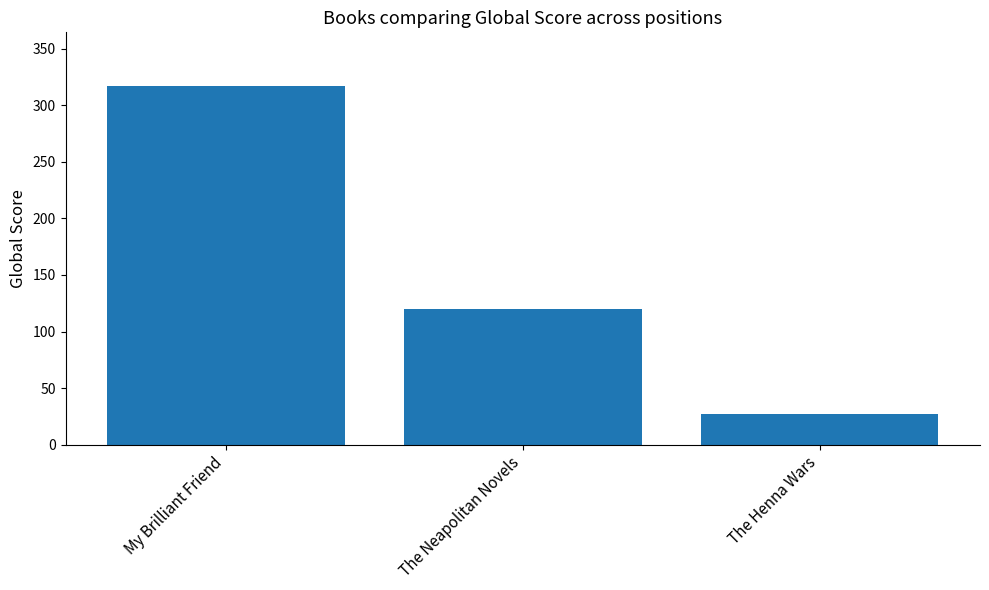

Which has a higher value, My Brilliant Friend or The Henna Wars?

My Brilliant Friend